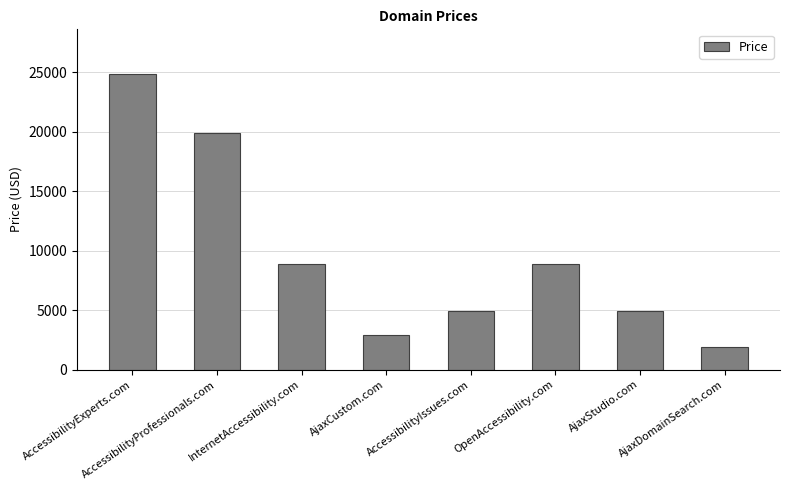

What is the minimum value shown in the chart?

1888